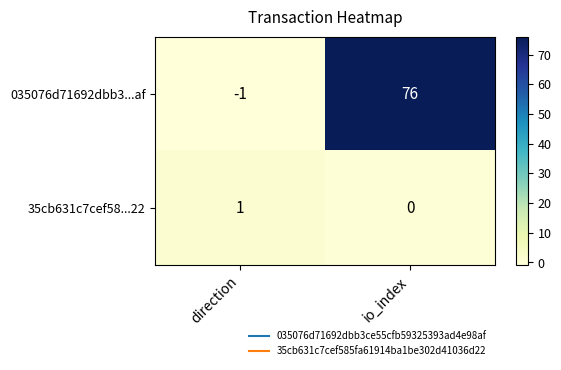

Reading left to right, extract all data points from this chart.

035076d71692dbb3...af: direction=-1	io_index=76
35cb631c7cef58...22: direction=1	io_index=0